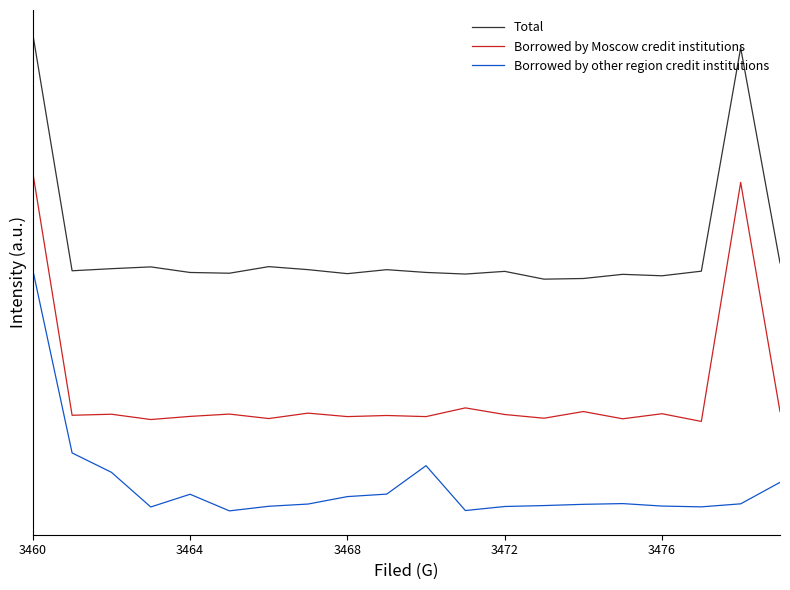

In Borrowed by other region credit institutions, how many points are higher than both neighbors (excluding endpoints)?

3